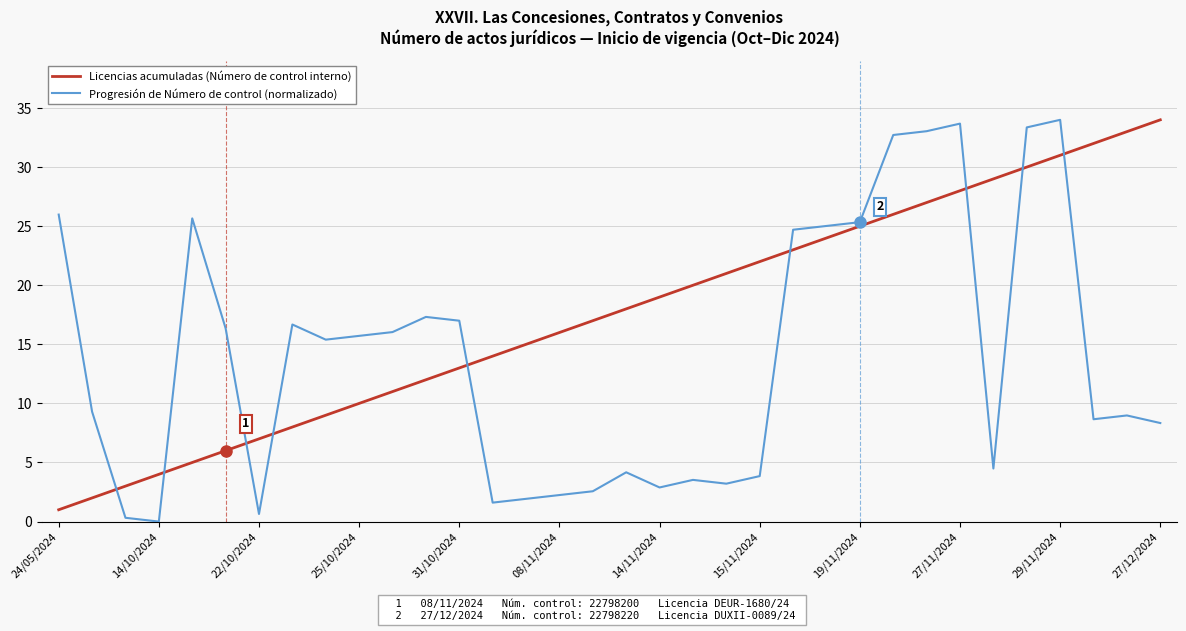

Which series has the widest spread of values?

Progresión de Número de control (normalizado)